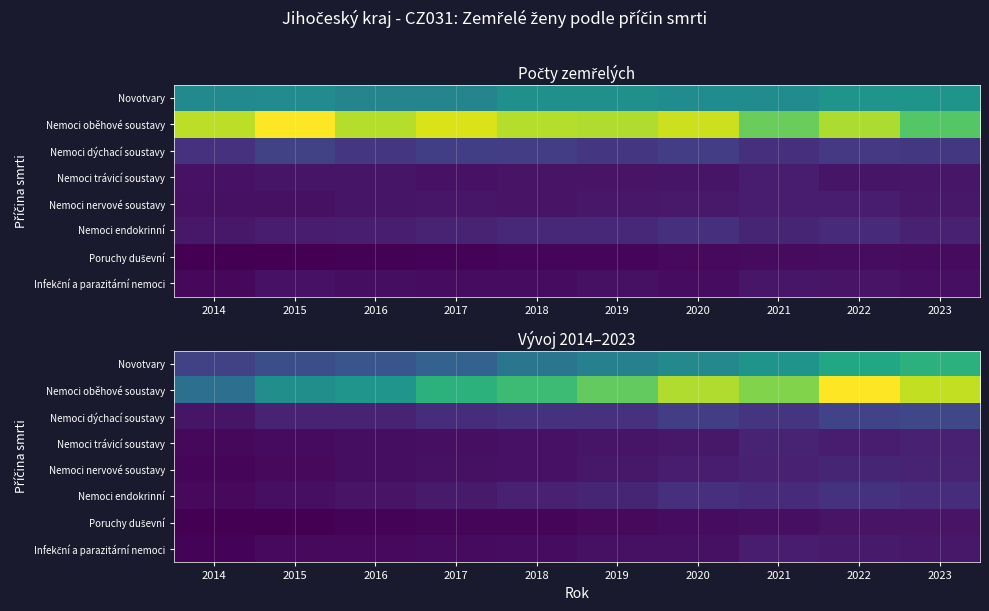

At how many categories does at least one series exceed 675?

10